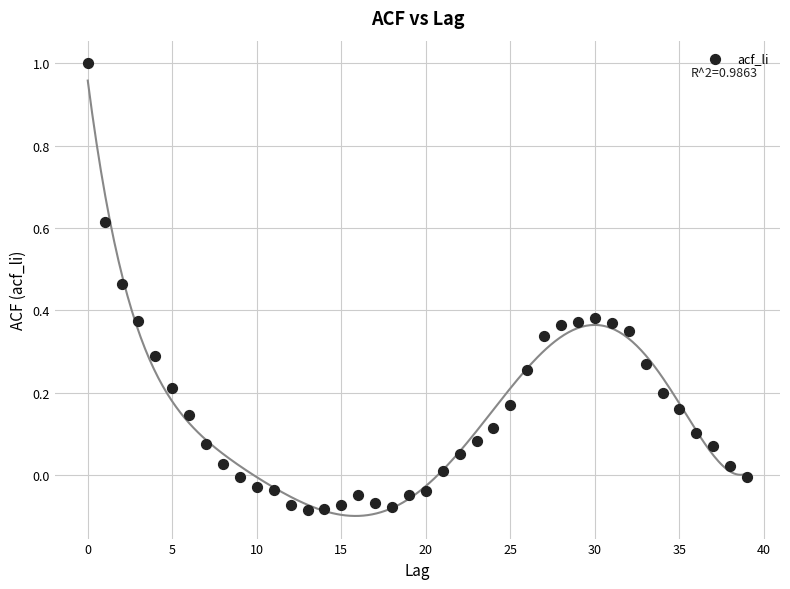

What is the range of Y values (max minus min)?

1.1